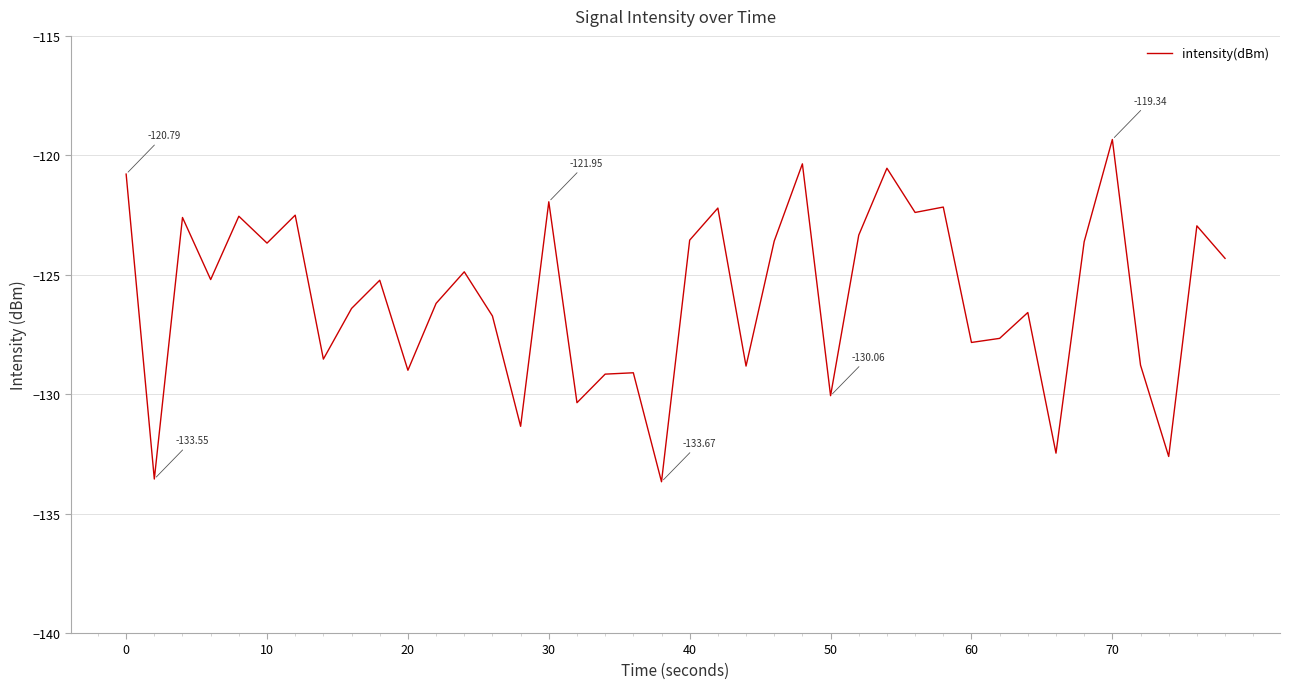

What is the difference between the maximum and minimum values?

14.3